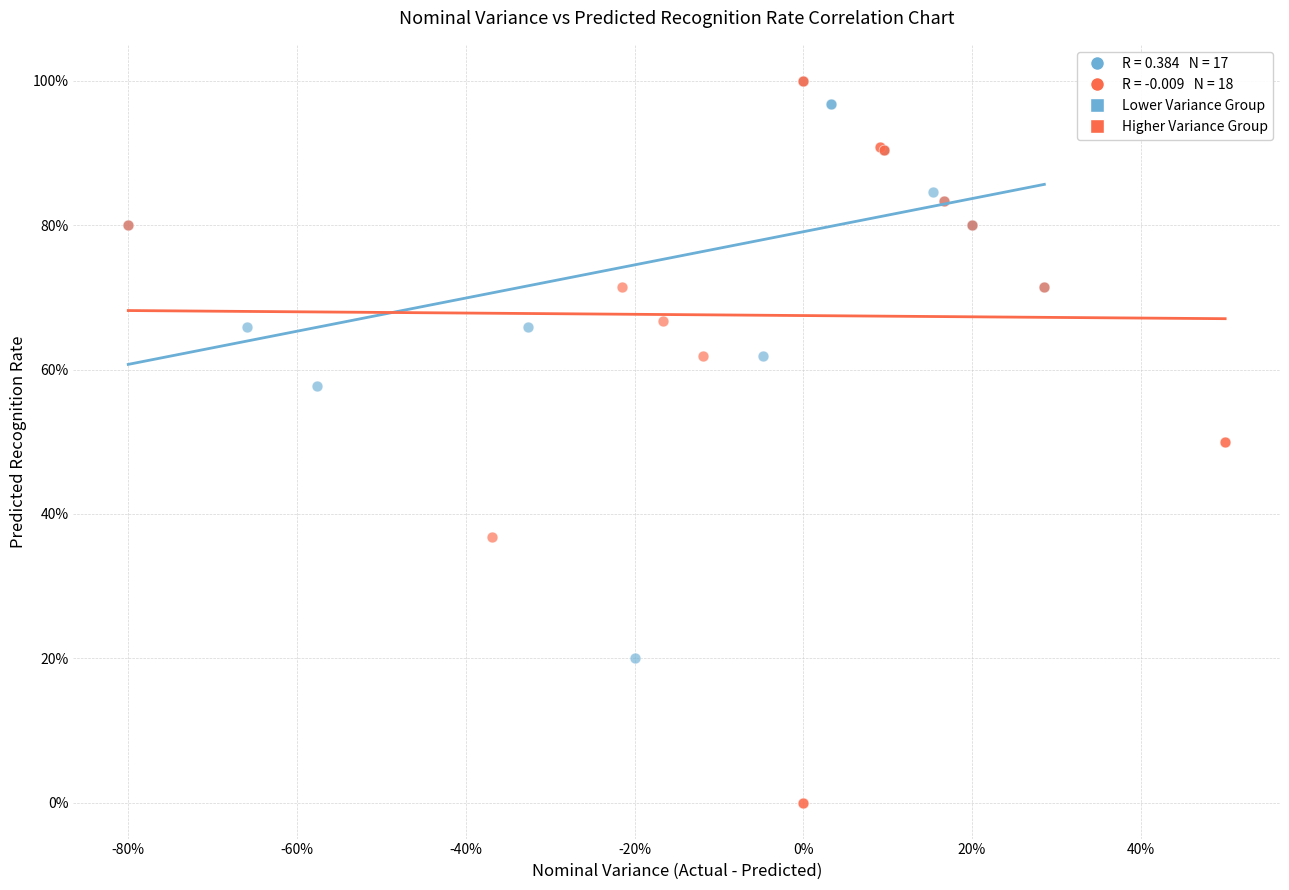

Which series has the largest Y range (max minus min)?

Higher Variance Group